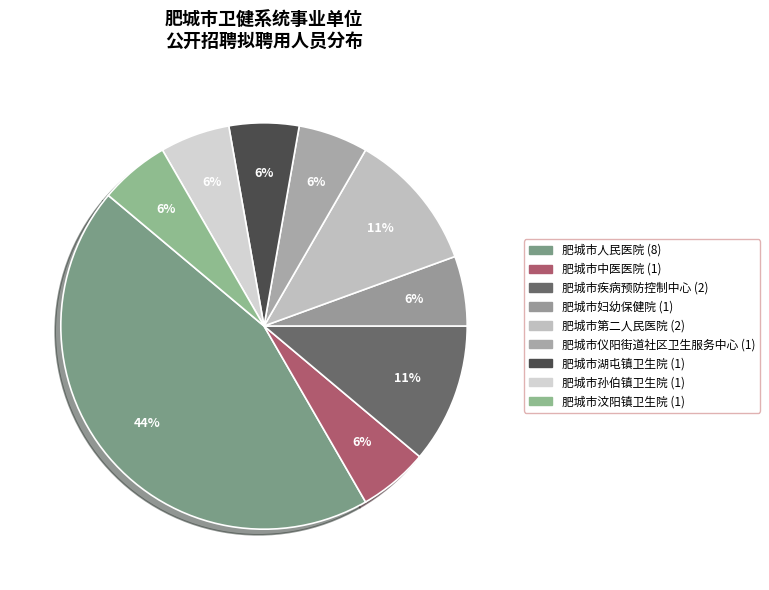

How many segments does this pie chart have?

9